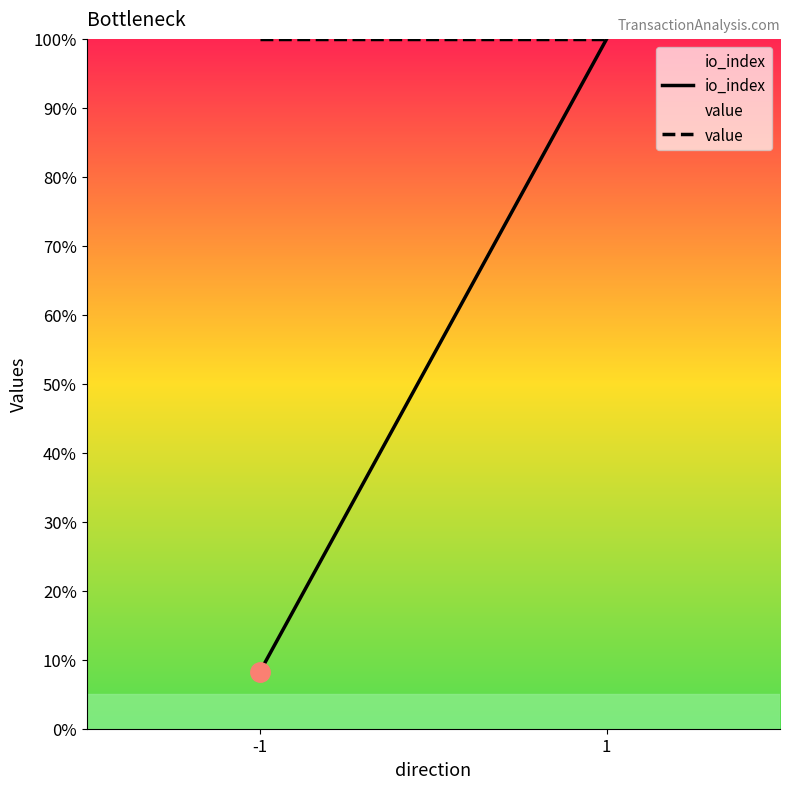

The value series shows 100.0 at -1. True or false?

True